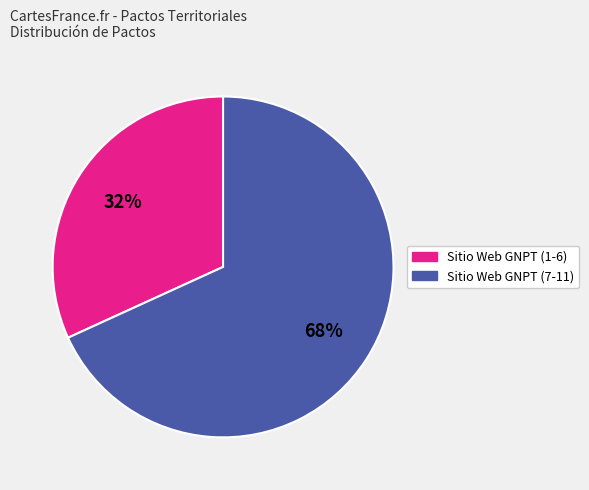

Is there any slice that represents more than half of the pie?

Yes